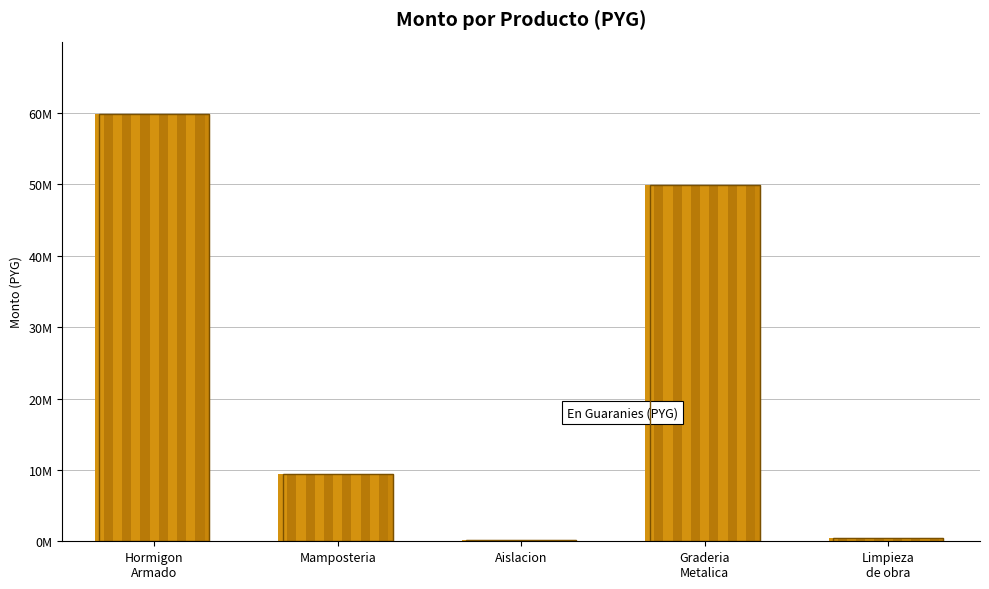

Which category has the lowest value across all series?

Aislacion